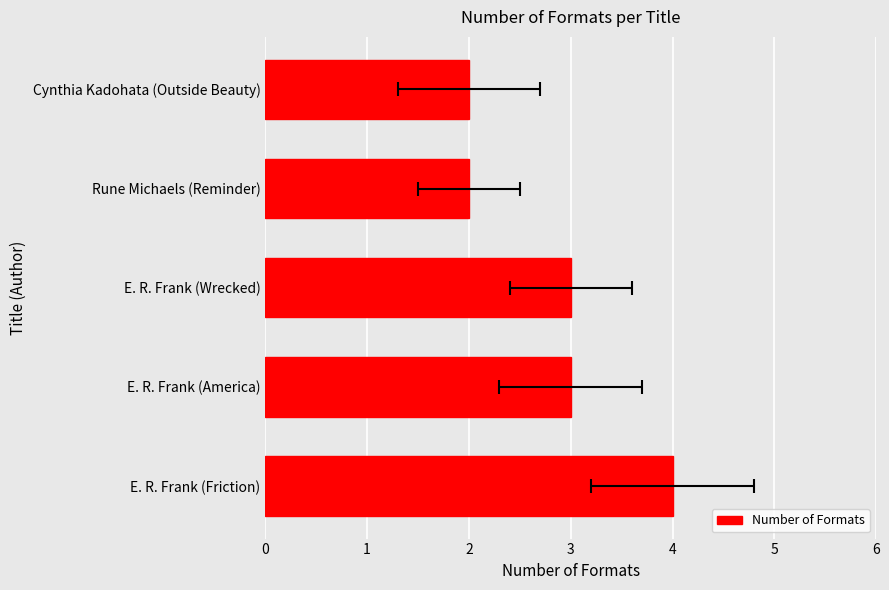

What is the ratio of the value at Cynthia Kadohata (Outside Beauty) to the value at E. R. Frank (America)?

0.7